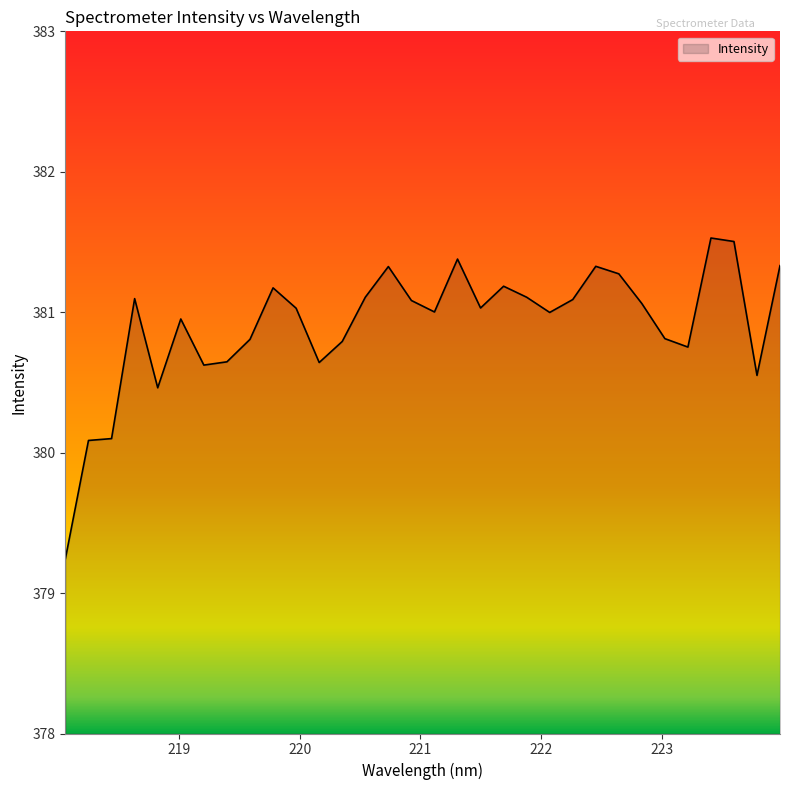

What is the smallest value displayed?

379.2